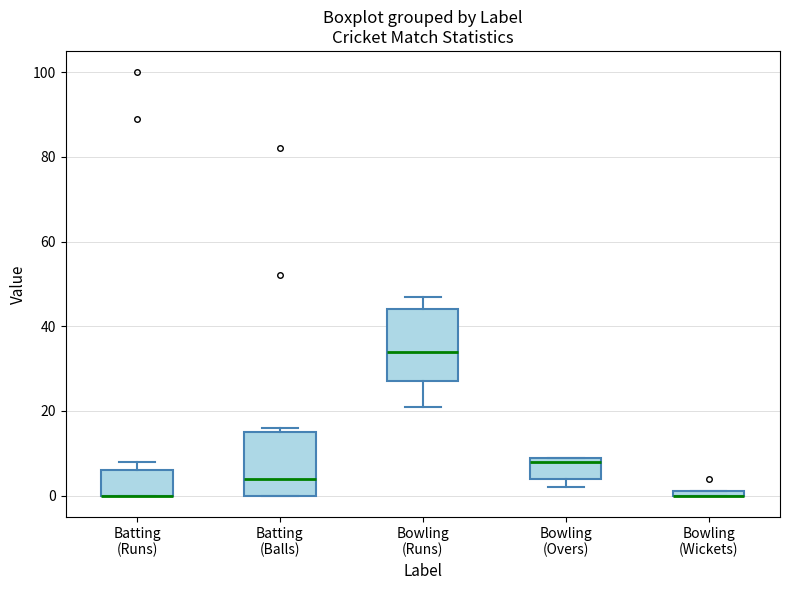

Where is the lower edge of the box for Bowling (Overs) on the y-axis? The values are not printed on the chart, so give them approximately, as read against the axis.

4